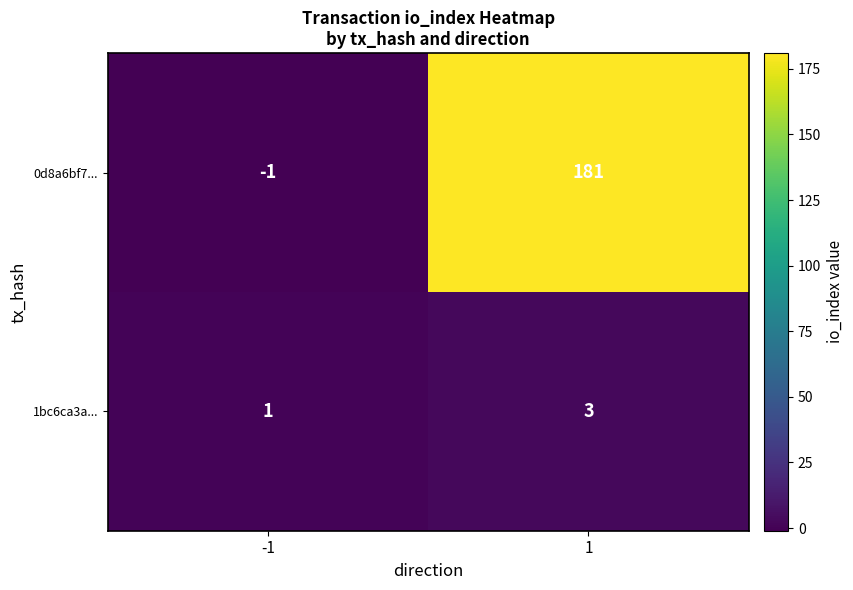

True or false: 0d8a6bf7... has a value of -1 at -1.

True